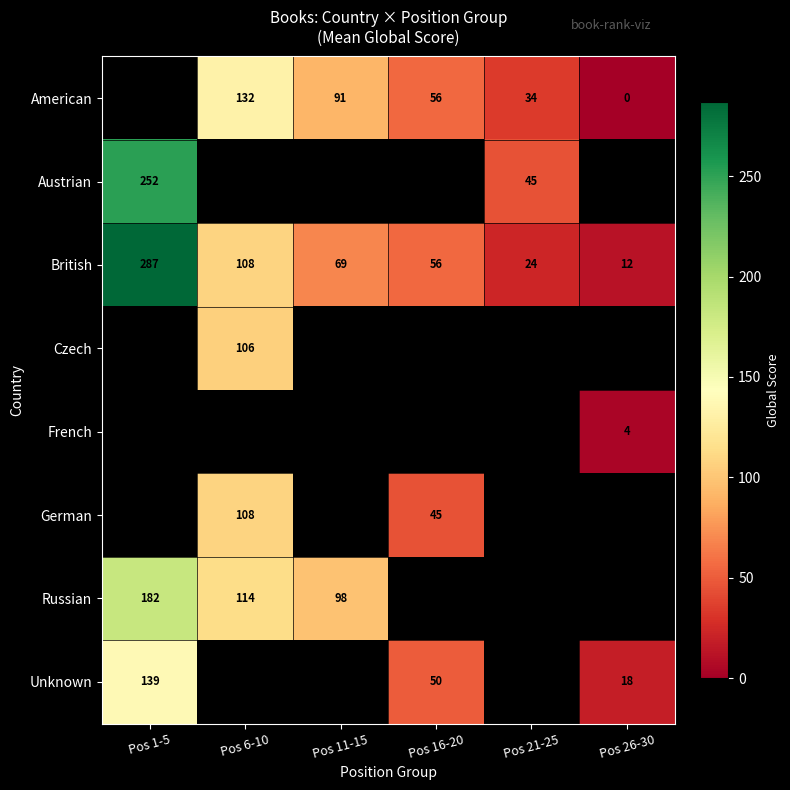

What is the difference between the maximum and minimum values in the British series?

275